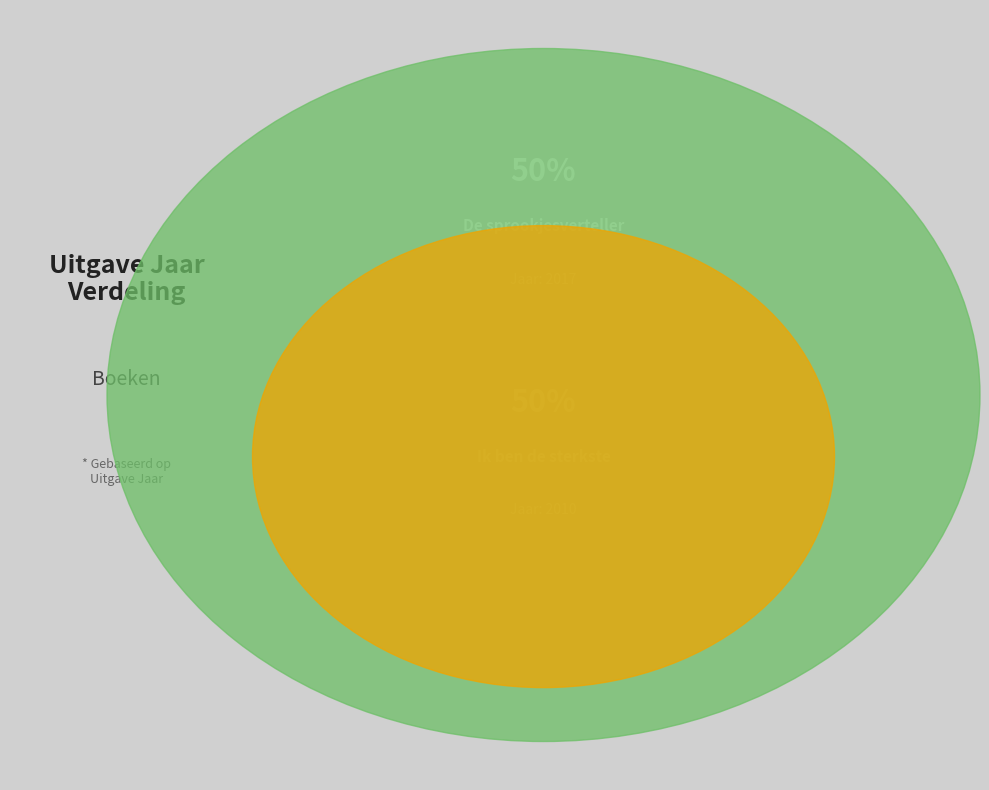

Rank the categories by value from highest to lowest.

De sprookjesverteller, Ik ben de sterkste